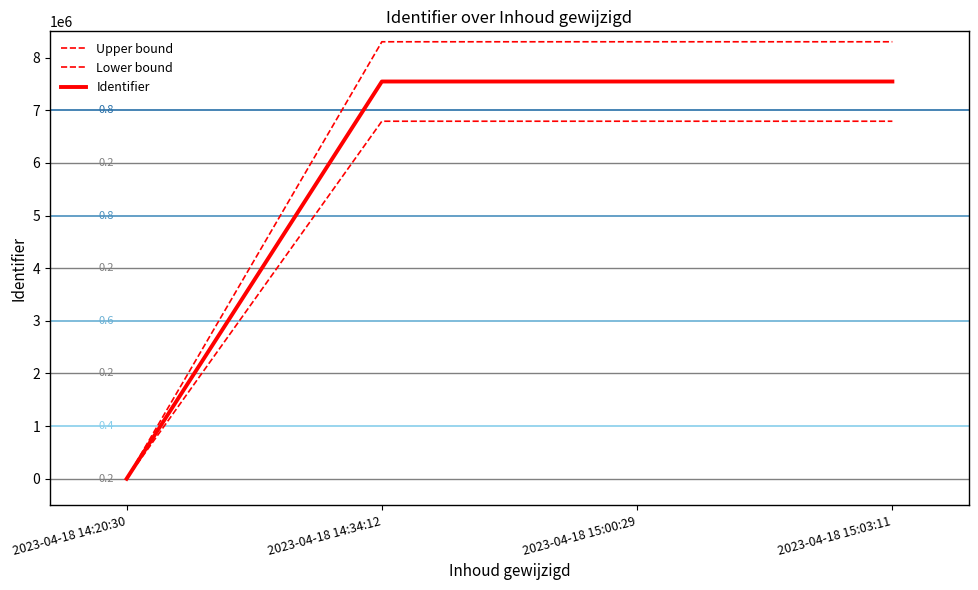

Does the chart have visible grid lines?

No